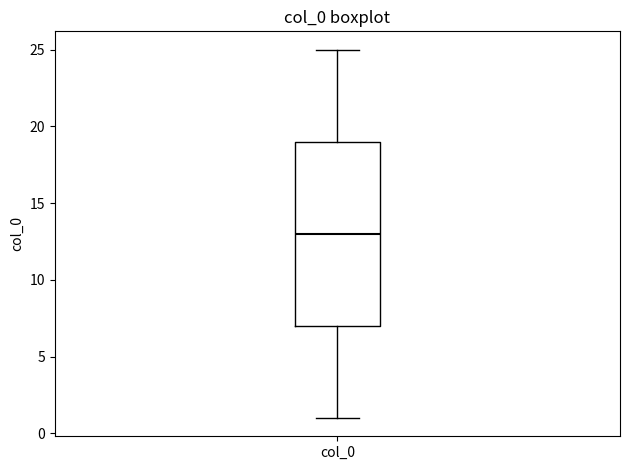

Where is the lower edge of the box for col_0 on the y-axis? The values are not printed on the chart, so give them approximately, as read against the axis.

7